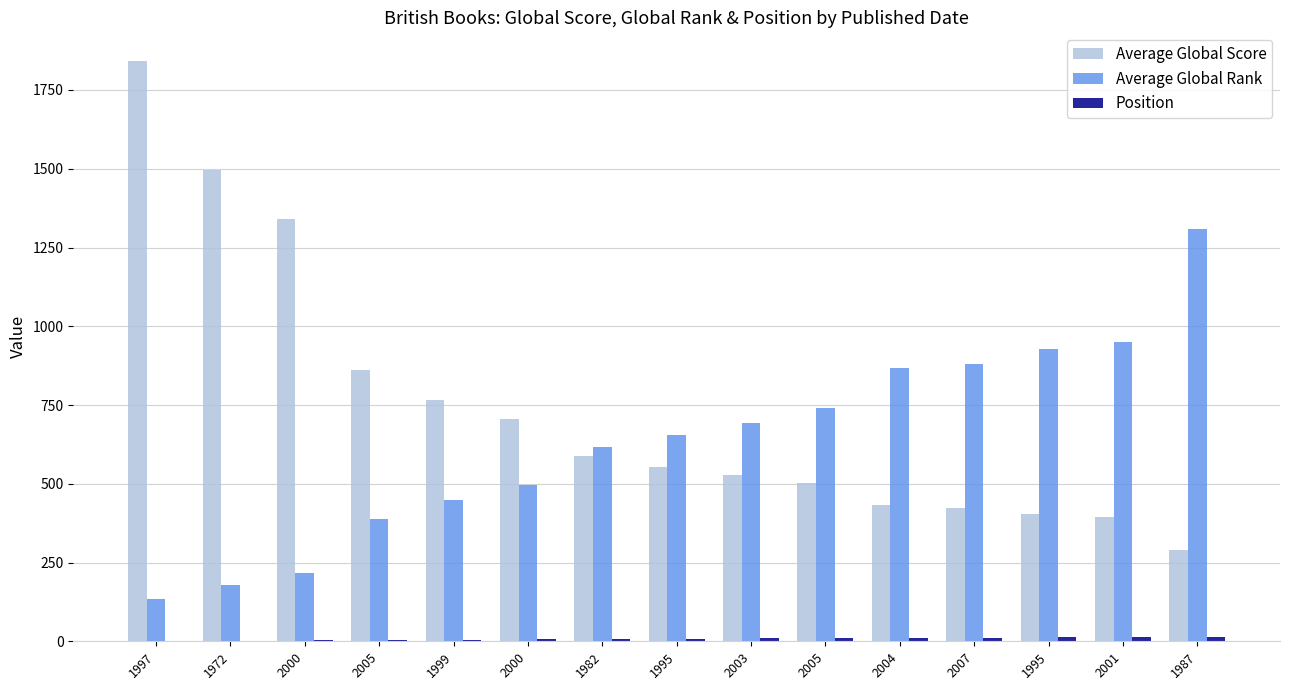

Does the chart contain stacked bars?

No